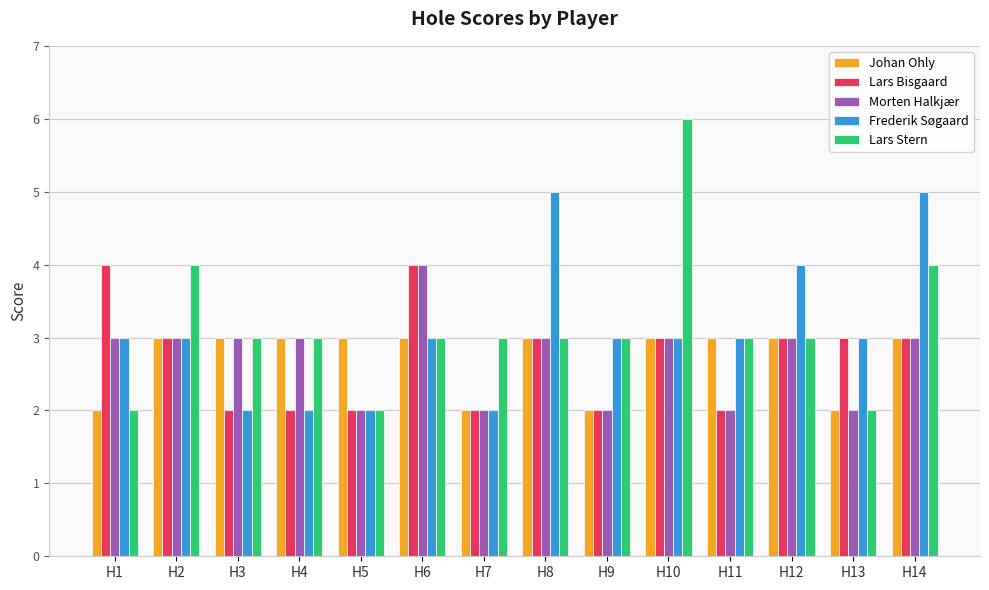

What is the total value across all series at H7?

11